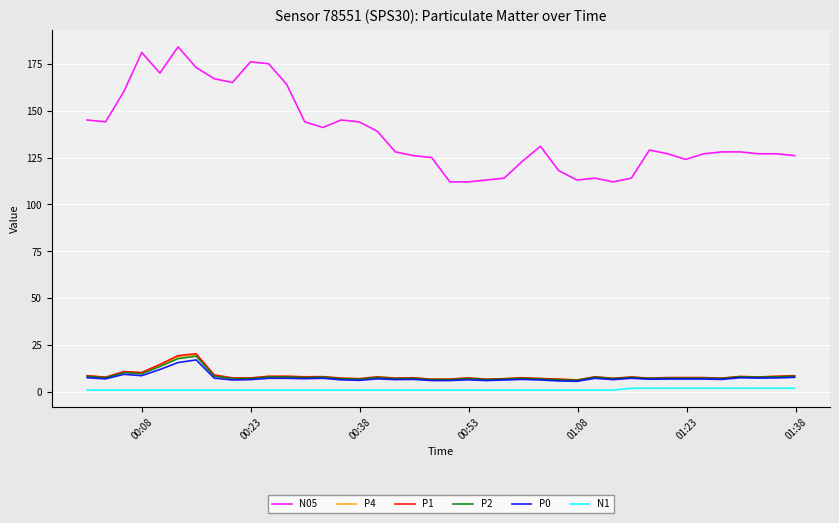

What is the lowest value of the P4 series?

6.4